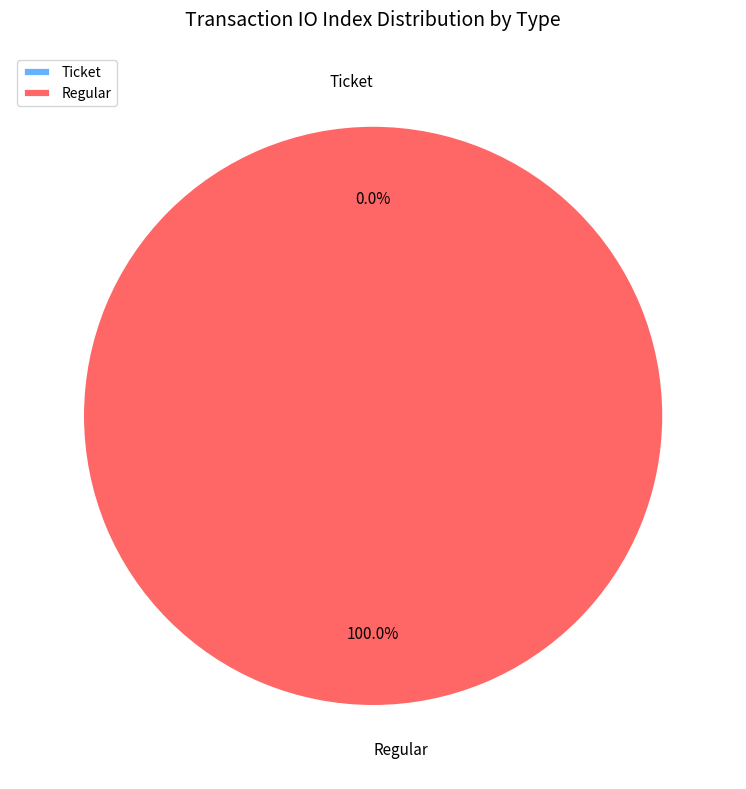

Count the number of slices in the pie.

2